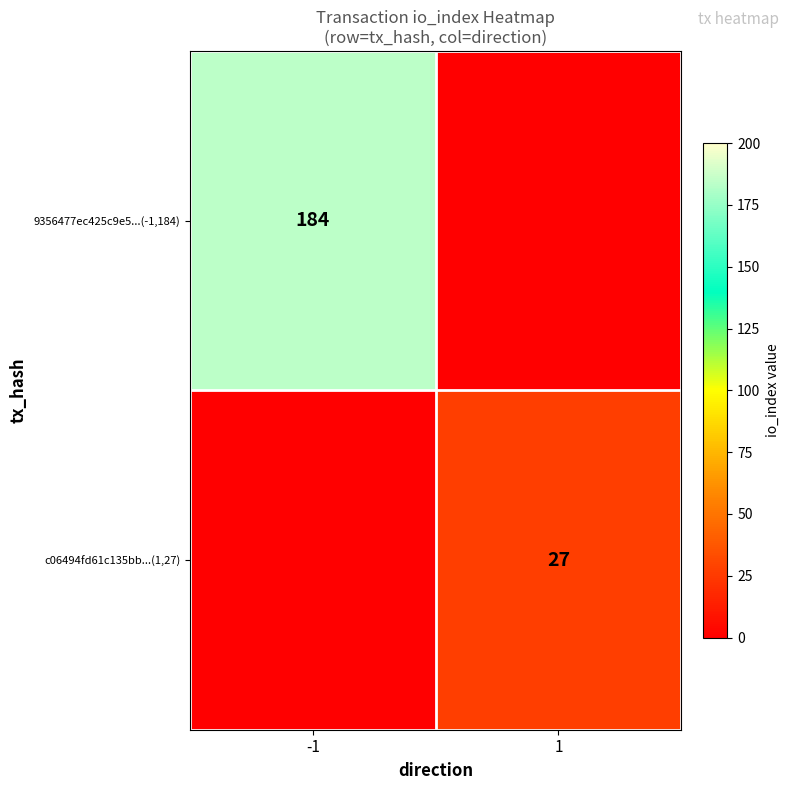

Is the value of 9356477ec425c9e5...(-1,184) at -1 greater than the value of c06494fd61c135bb...(1,27) at 1?

Yes